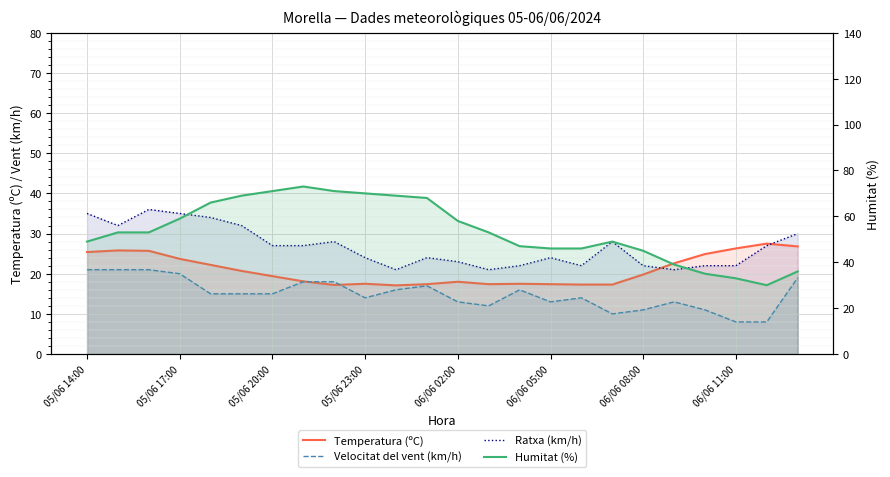

What is the difference between the maximum and second lowest values in the Temperatura (ºC) series?

10.3